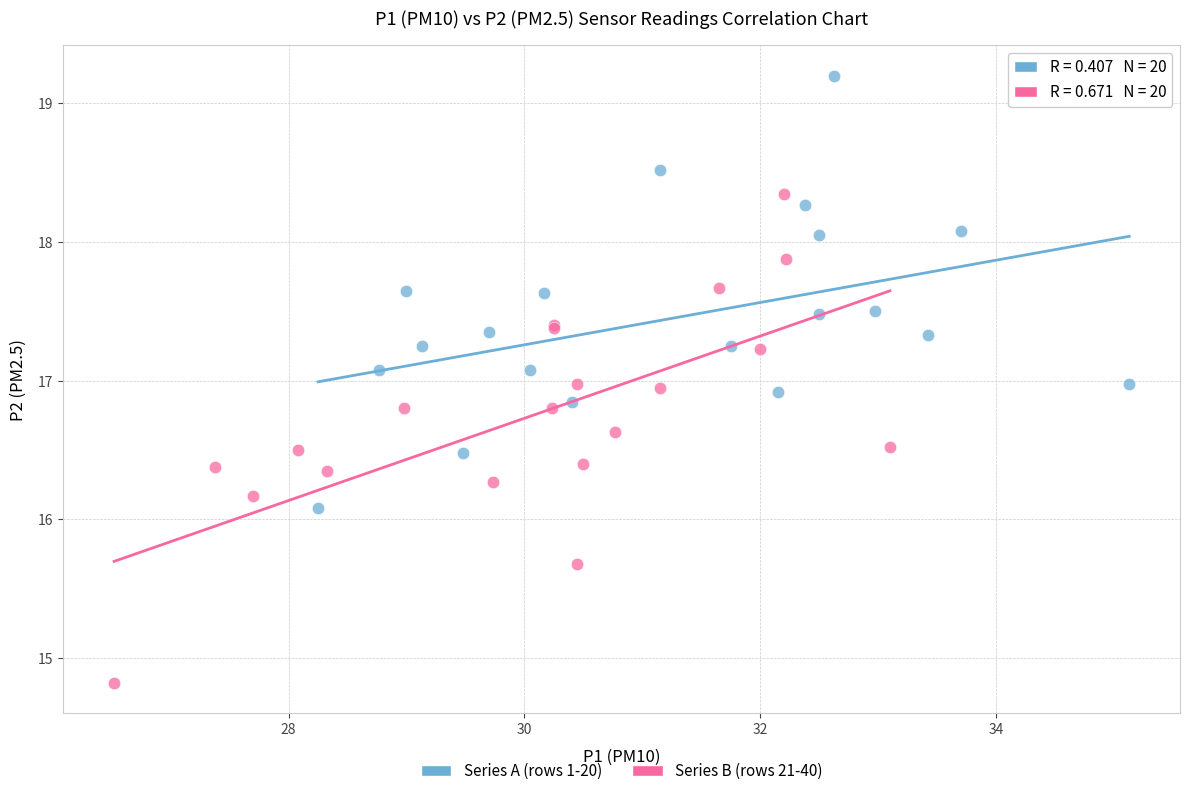

Which series has the largest Y range (max minus min)?

Series B (rows 21-40)